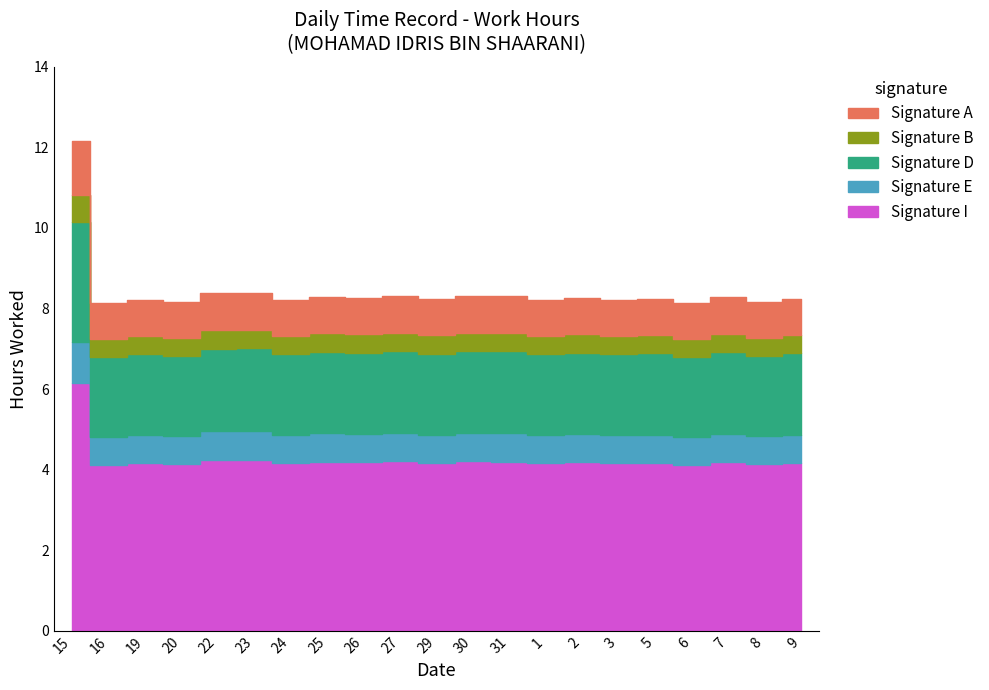

True or false: Break Total and Low (work hours) intersect in this chart.

False